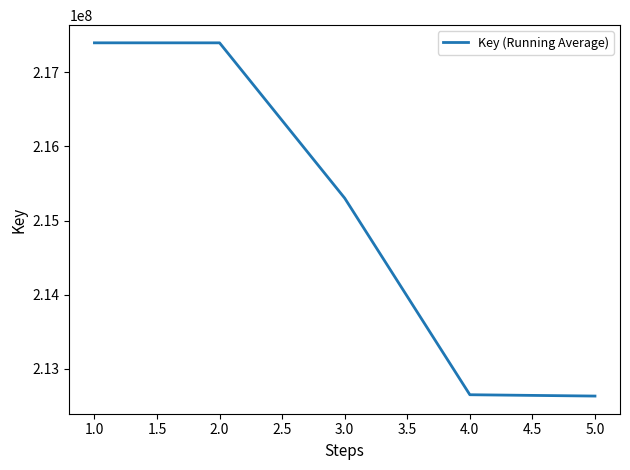

Does the chart have visible grid lines?

No